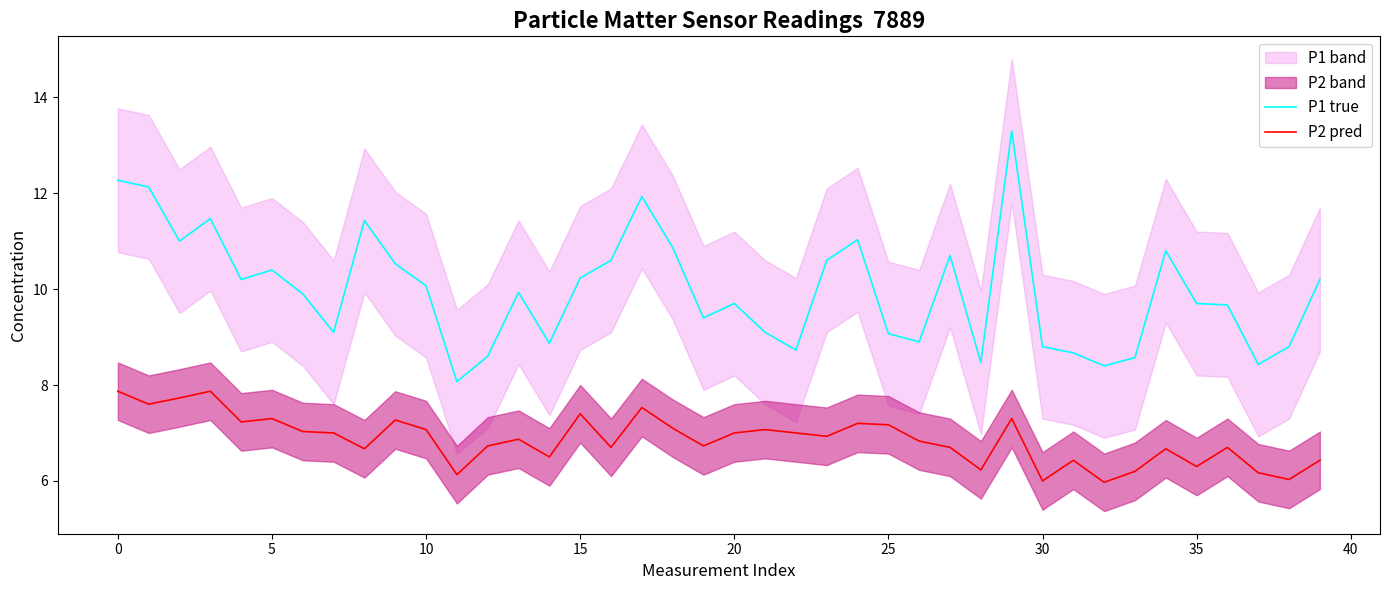

True or false: P2 pred and P1 true intersect in this chart.

False